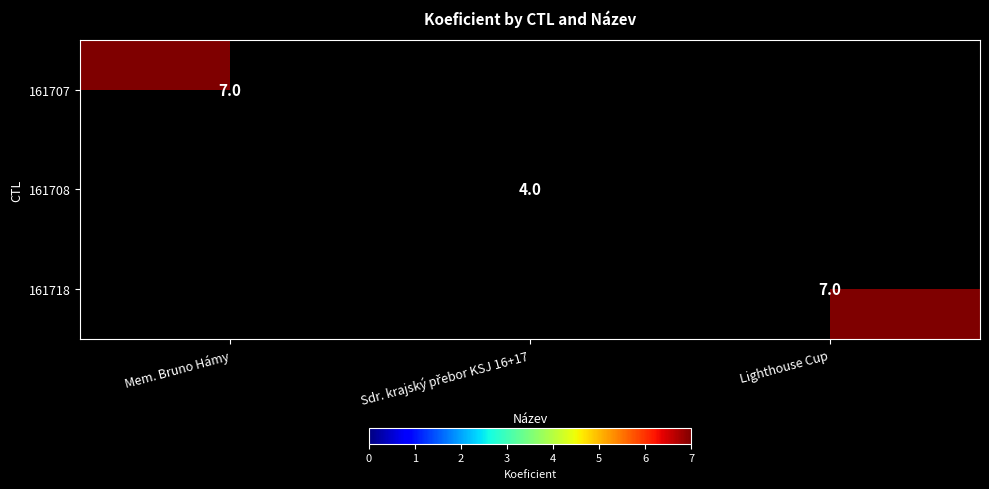

True or false: 161707 has a value of 4 at Mem. Bruno Hámy.

False